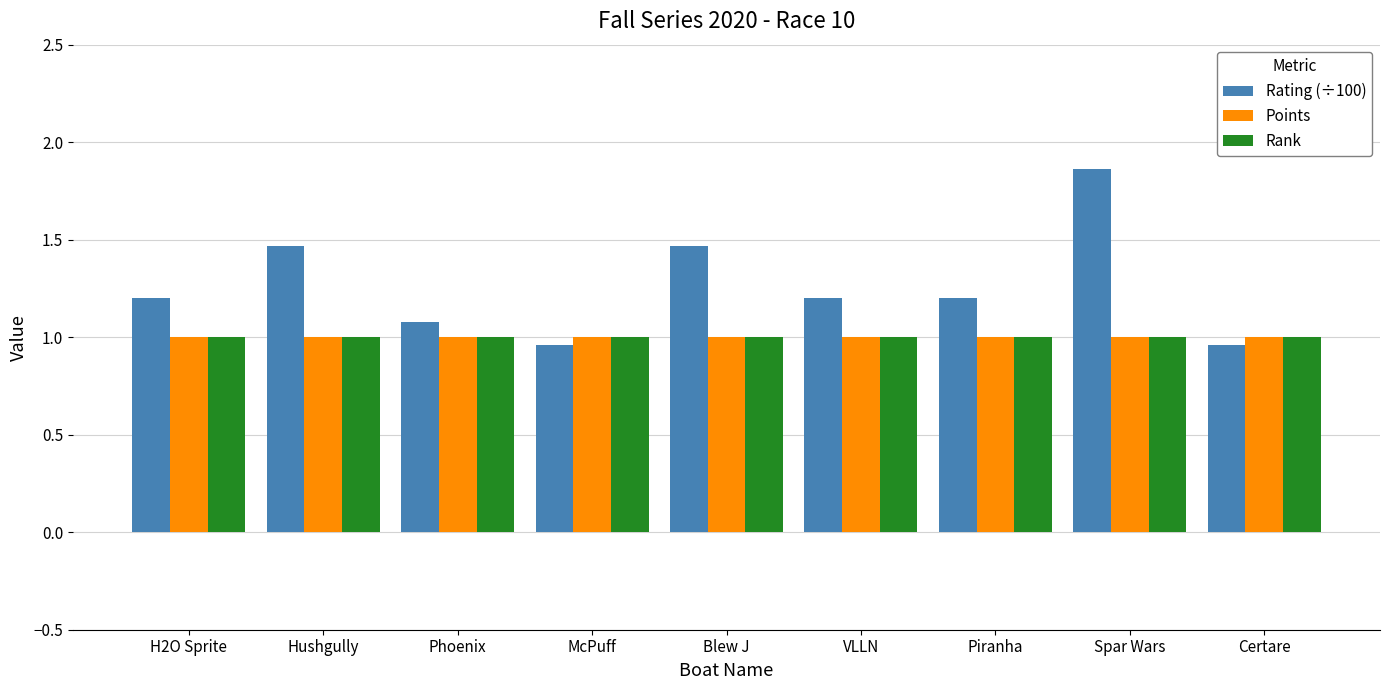

The Points series shows 0.4 at Phoenix. True or false?

False